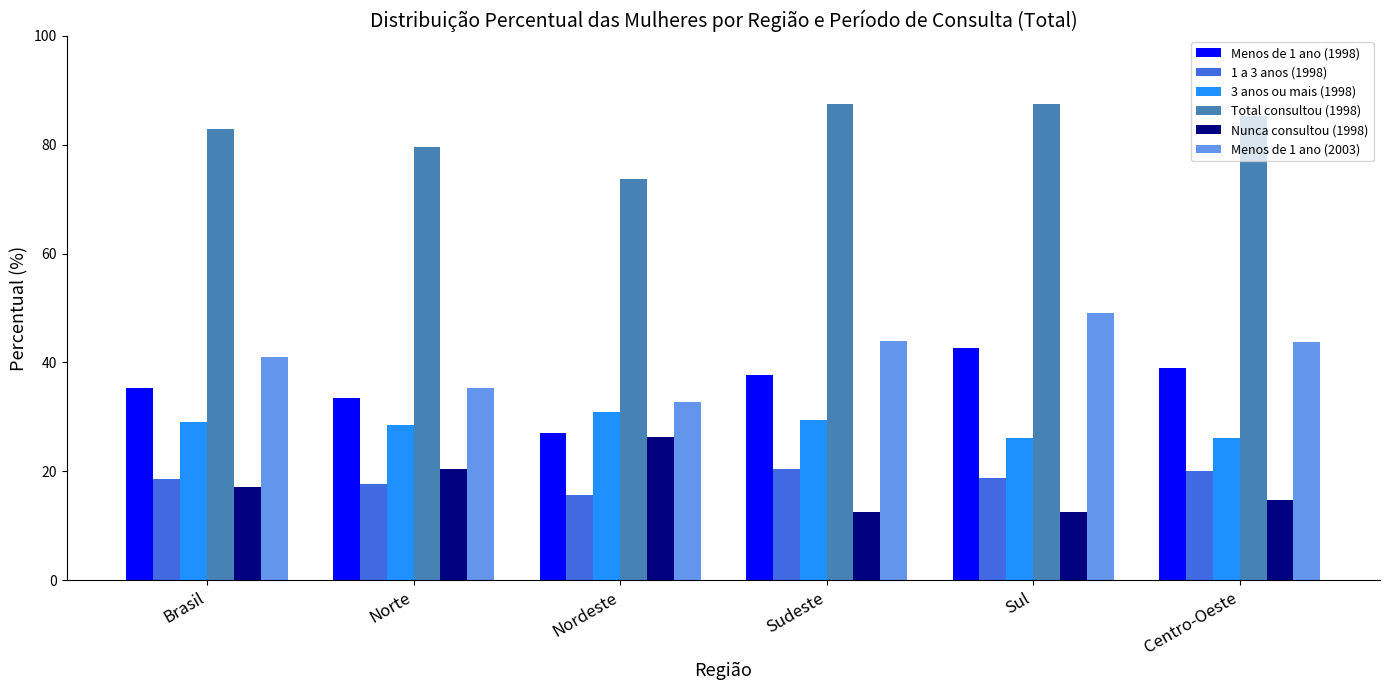

Which series has the widest spread of values?

Menos de 1 ano (2003)